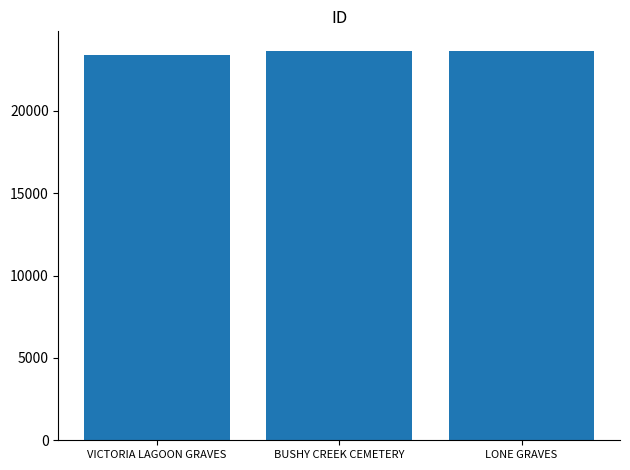

What is the sum of all values?

70658